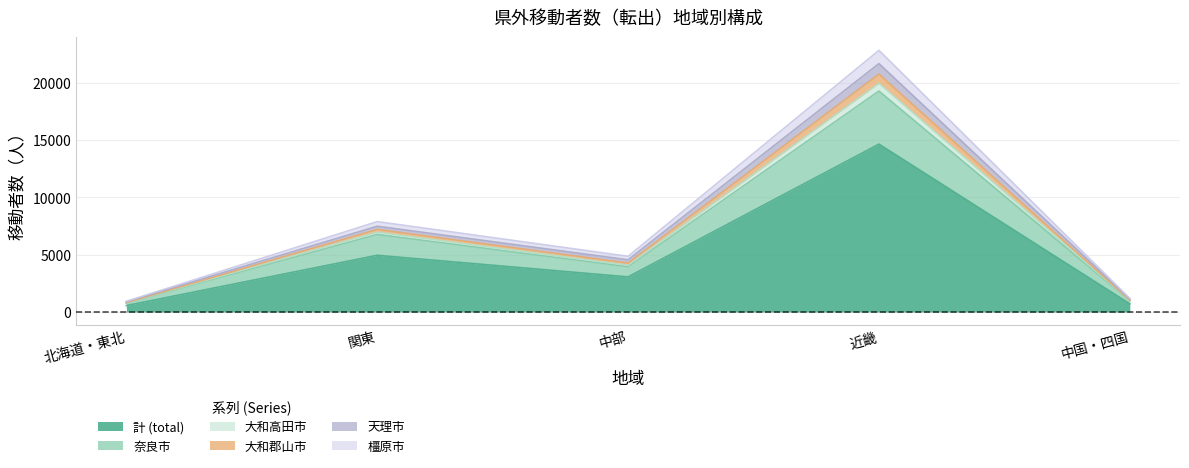

The value of 計 (total) at 中部 is 3067. True or false?

True